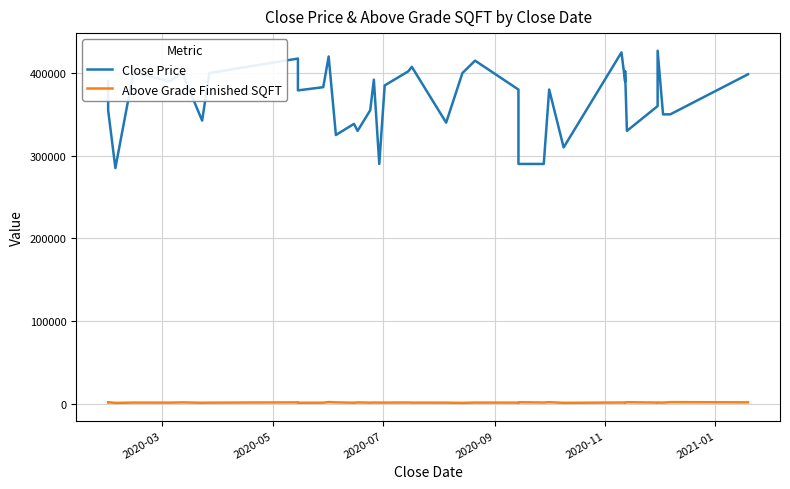

Reading left to right, transcribe all the data shown in this chart.

Close Price: 389900	375000	355000	285000	401000	389900	400000	342500	400000	417500	379000	382900	420000	325000	338500	330000	355000	392000	290000	385000	402000	407500	340000	400000	415000	380000	290000	290000	290000	380000	310000	424990	390000	402500	330000	360000	427000	350000	350000	398500
Above Grade Finished SQFT: 1540	1462	1732	864	1248	1206	1484	1059	1176	1530	1056	1144	1916	1520	1080	1469	1176	1339	1232	1248	1347	1197	1170	900	1274	1204	816	1658	1339	1728	960	1352	1245	1080	1702	1278	1240	1198	1784	1540